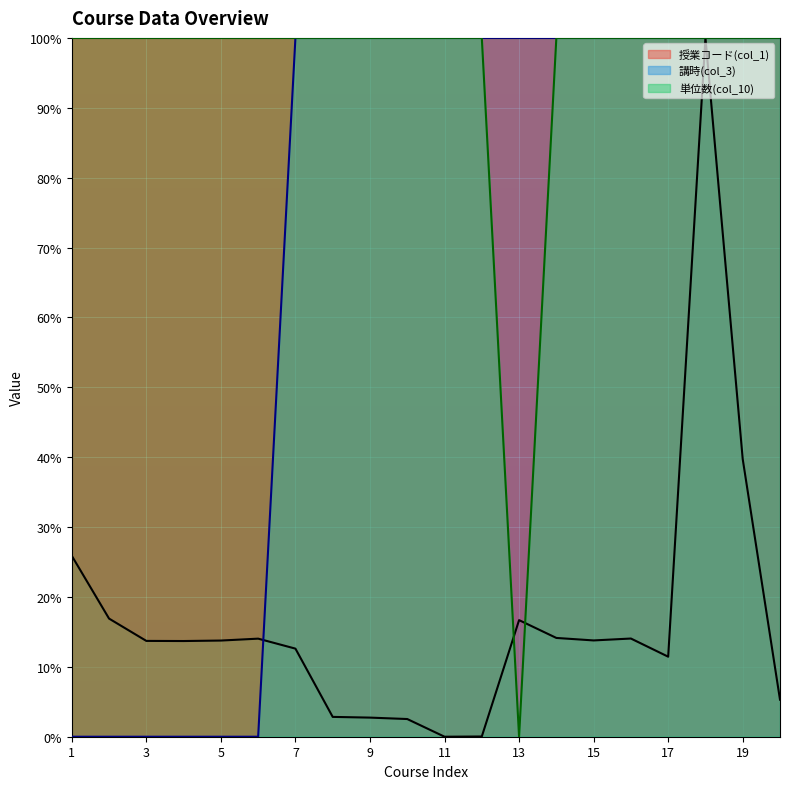

What is the difference between the 授業コード(col_1) values at 2 and 4?

3.2